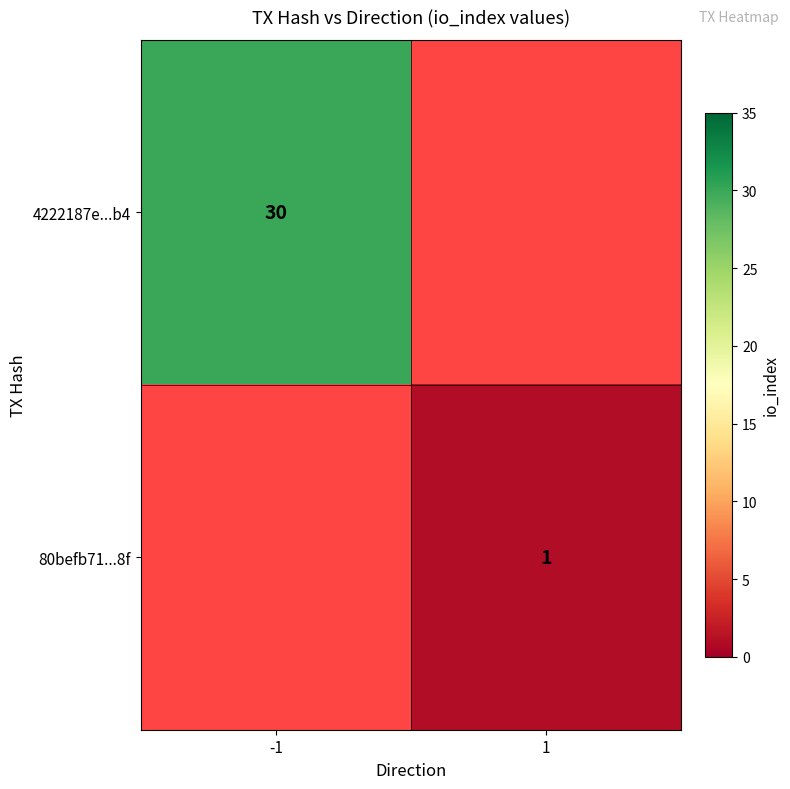

Is it true that 4222187e...b4 equals 48 at -1?

False